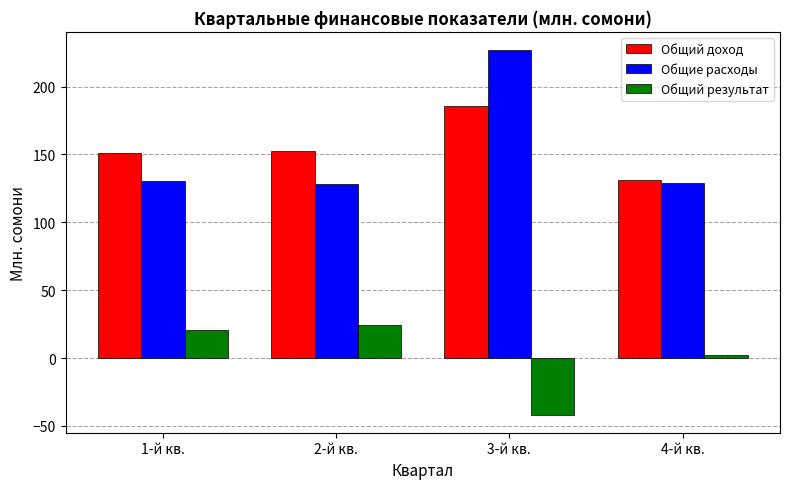

Which series changed the most between 2-й кв. and 3-й кв.?

Общие расходы